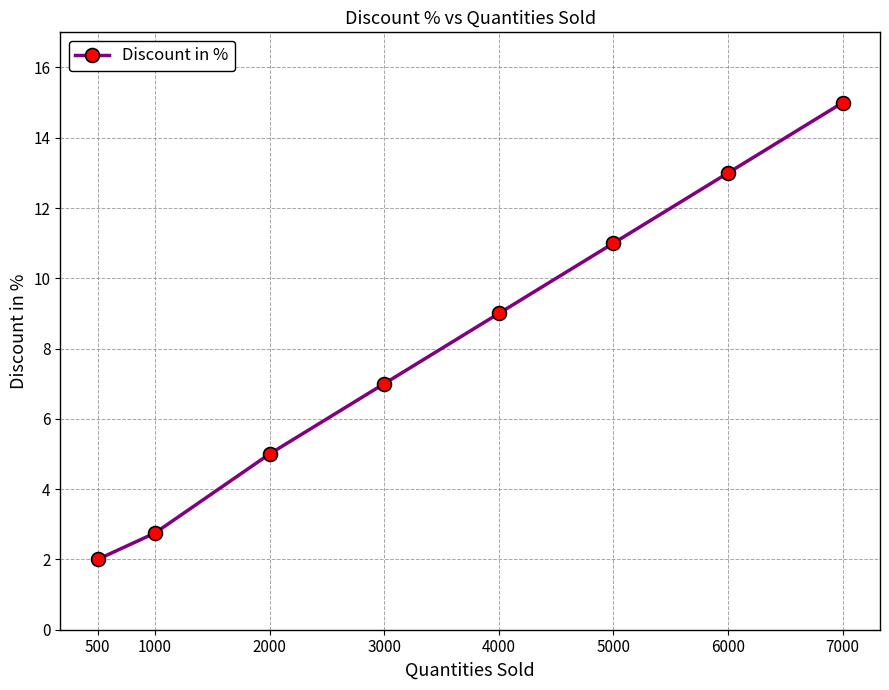

What is the difference between the maximum and minimum values?

13.0